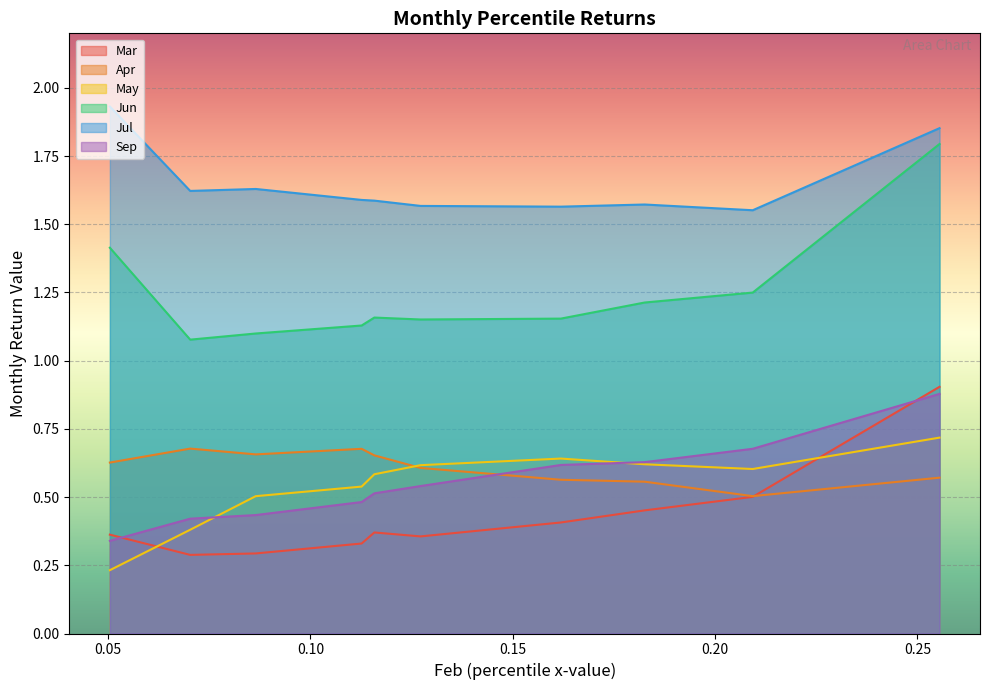

What is the maximum value shown in the chart?

1.9